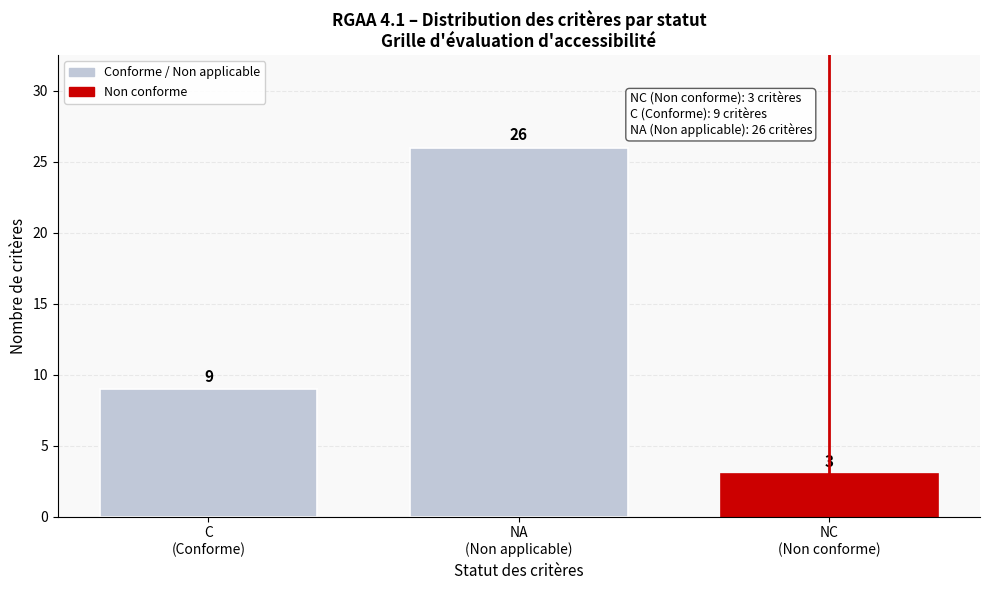

Reading right to left, what are all the values shown in this chart?

3	26	9